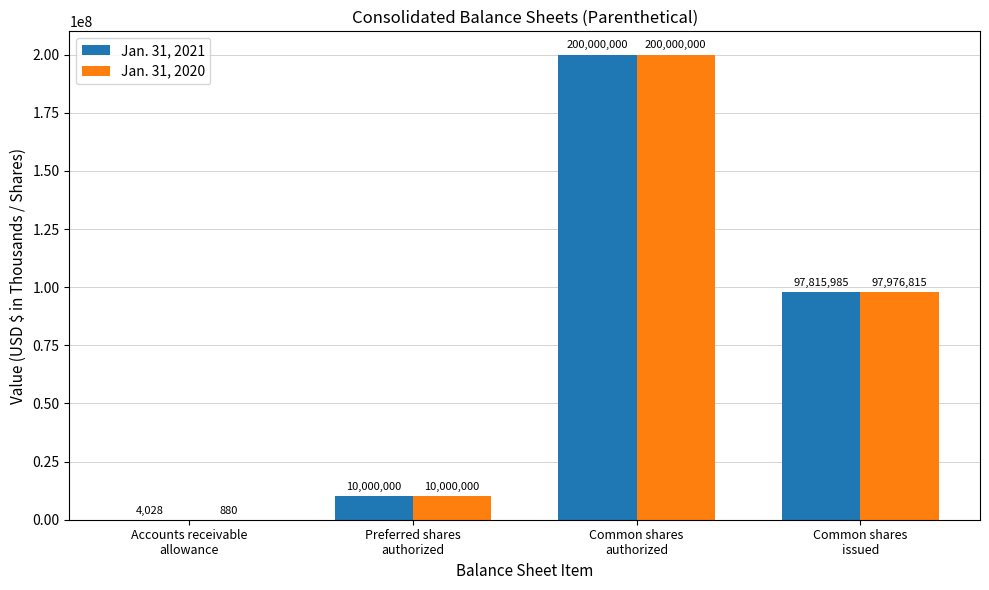

At which category is the sum across all series the highest?

Common shares
authorized